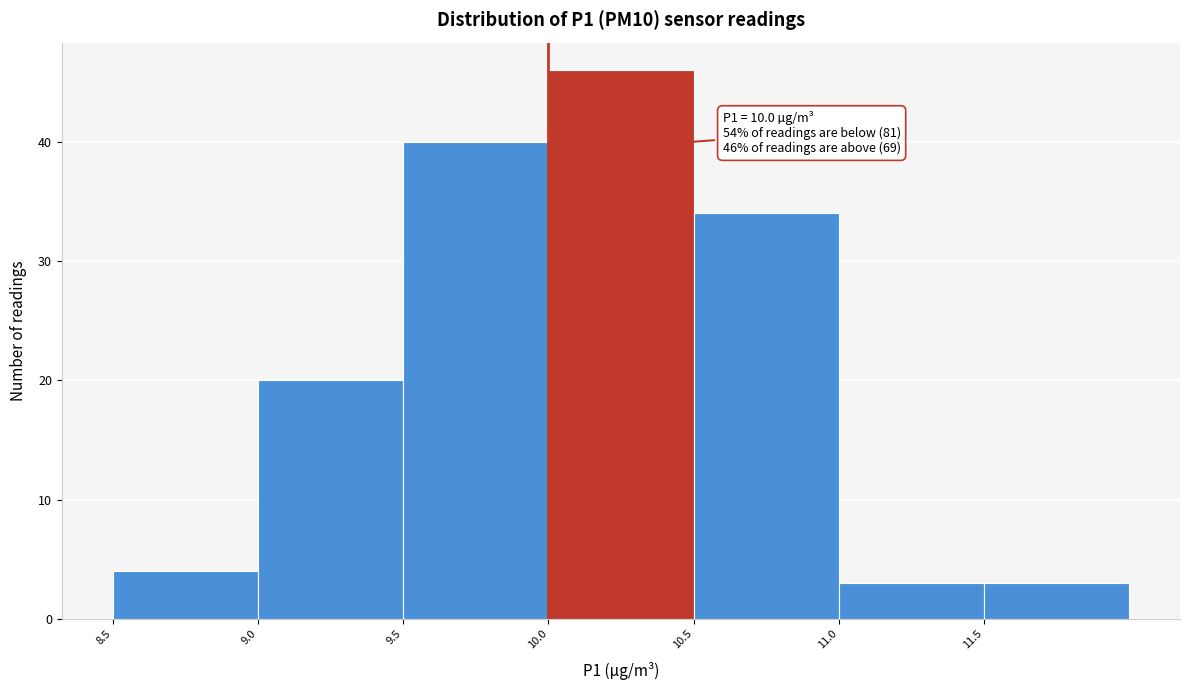

Over which range of the x-axis is the bar tallest?

10.0 to 10.5